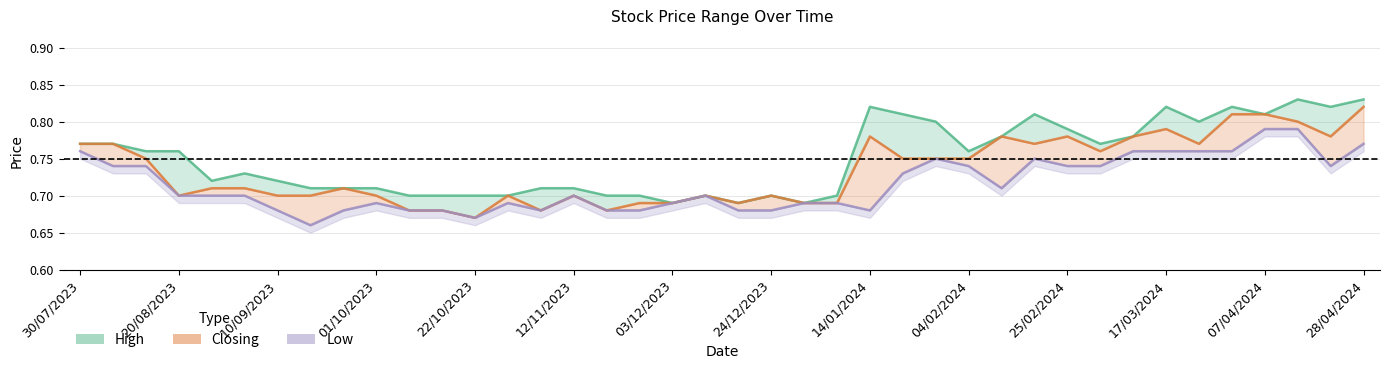

Is it true that High equals 1.5 at 35?

False